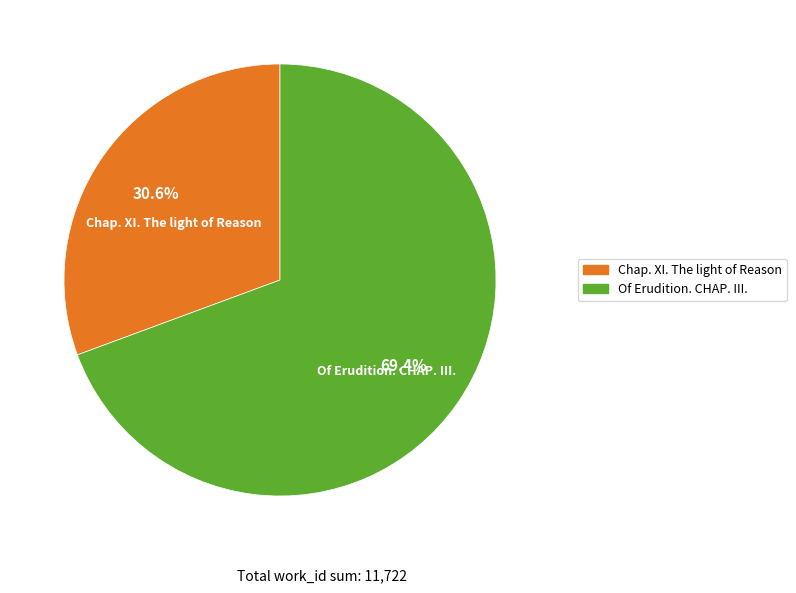

What is the largest slice in the pie chart?

Of Erudition. CHAP. III.